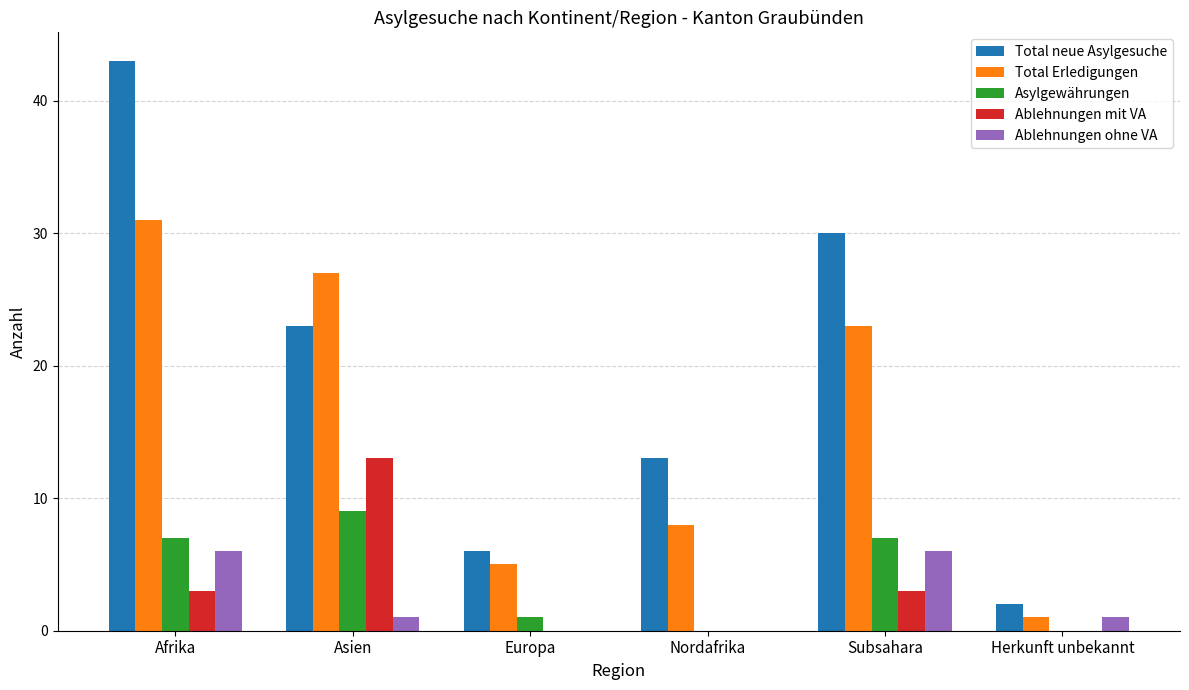

Are the bars grouped side by side (vs. stacked)?

Yes